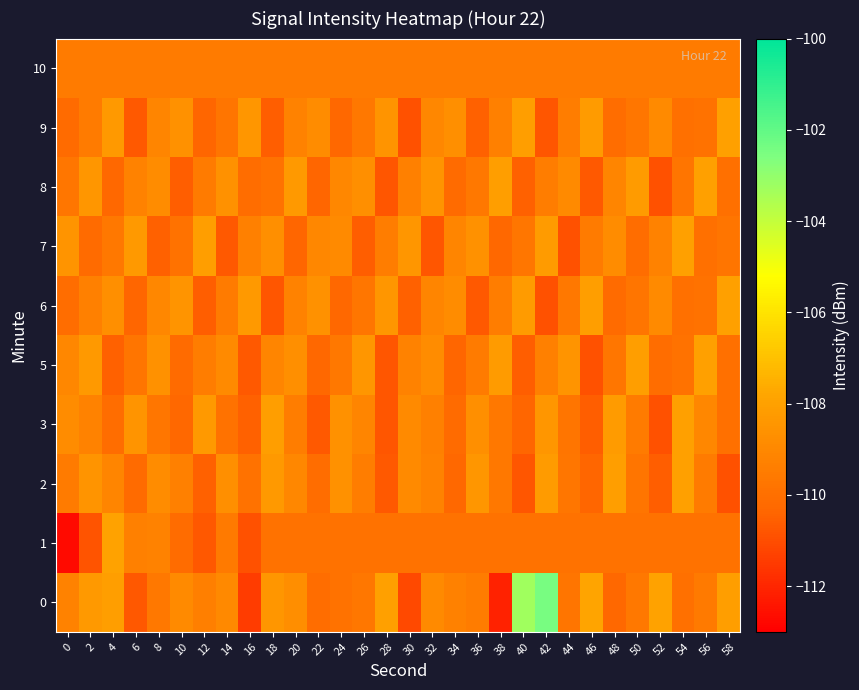

Count the number of categories in the chart.

30